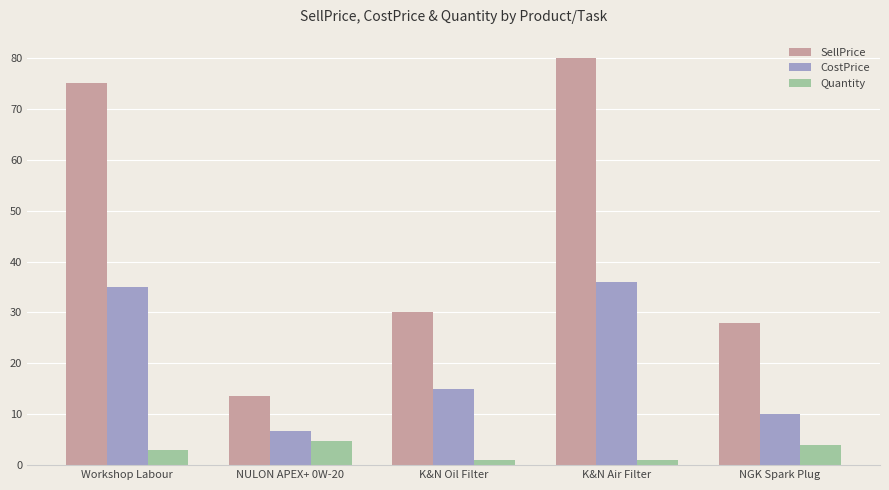

Reading left to right, extract all data points from this chart.

SellPrice: 75.0	13.6	30.0	80.0	28.0
CostPrice: 35.0	6.8	15.0	36.0	10.0
Quantity: 3.0	4.8	1.0	1.0	4.0